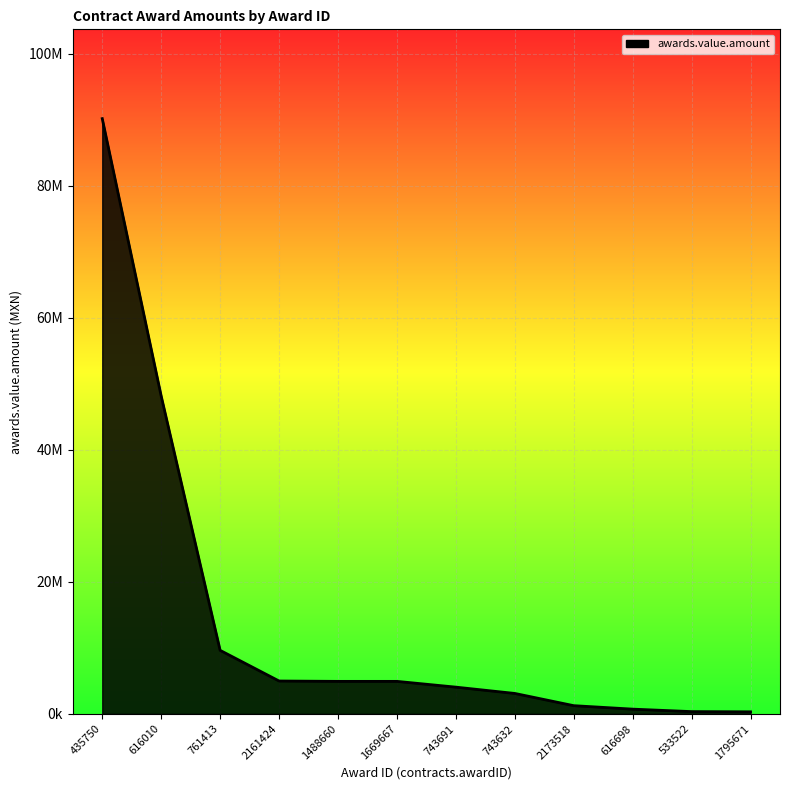

Rank the categories by value from highest to lowest.

435750, 616010, 761413, 2161424, 1488660, 1669667, 743691, 743632, 2173518, 616698, 533522, 1795671